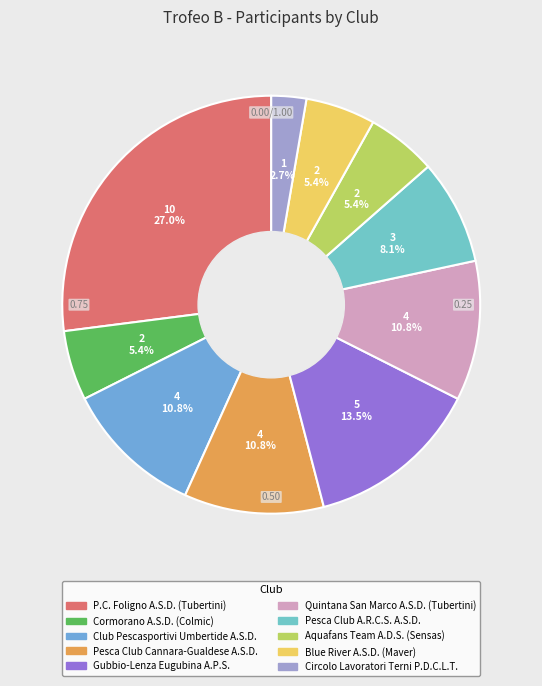

Which category has the biggest portion of the pie?

P.C. Foligno A.S.D. (Tubertini)